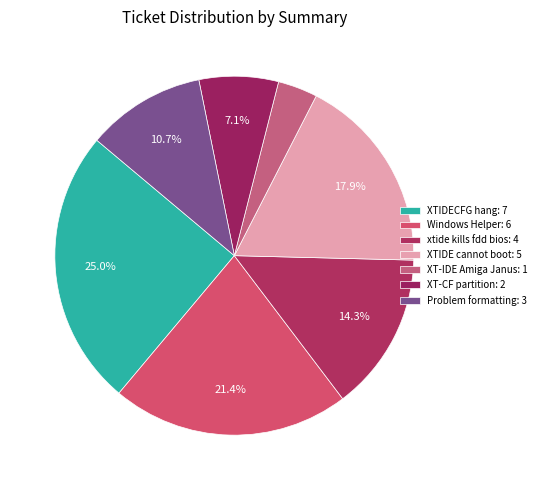

Does Problem formatting represent more than half of the total?

No